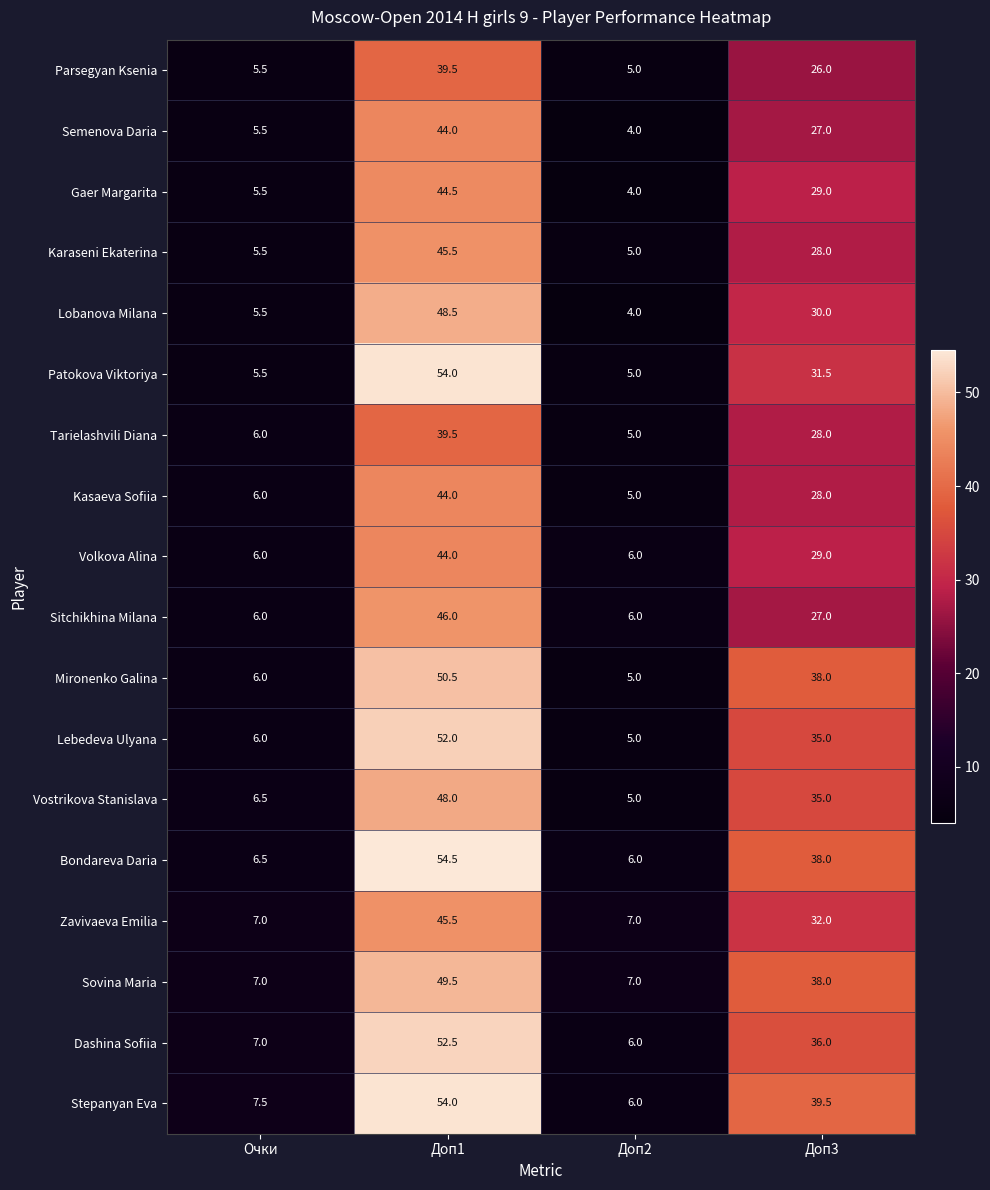

At how many categories does at least one series exceed 12?

2